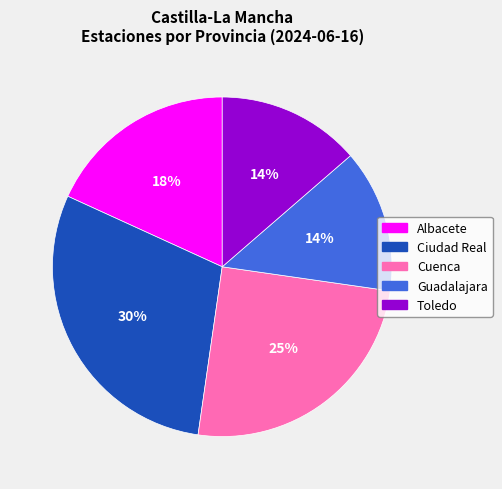

To the nearest percent, what is the difference between the largest and smallest slice percentages?

16%